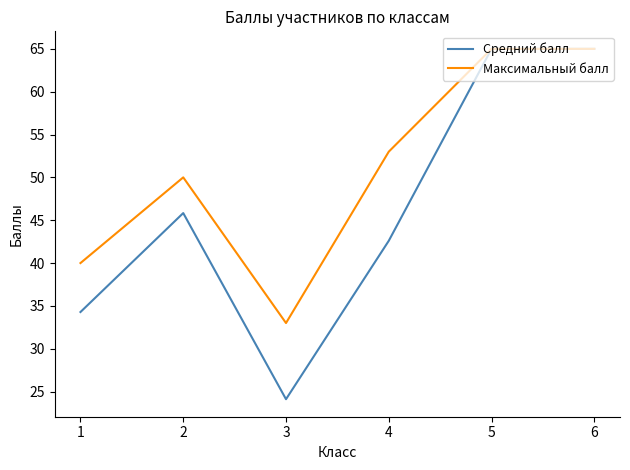

What is the maximum value shown in the chart?

65.0